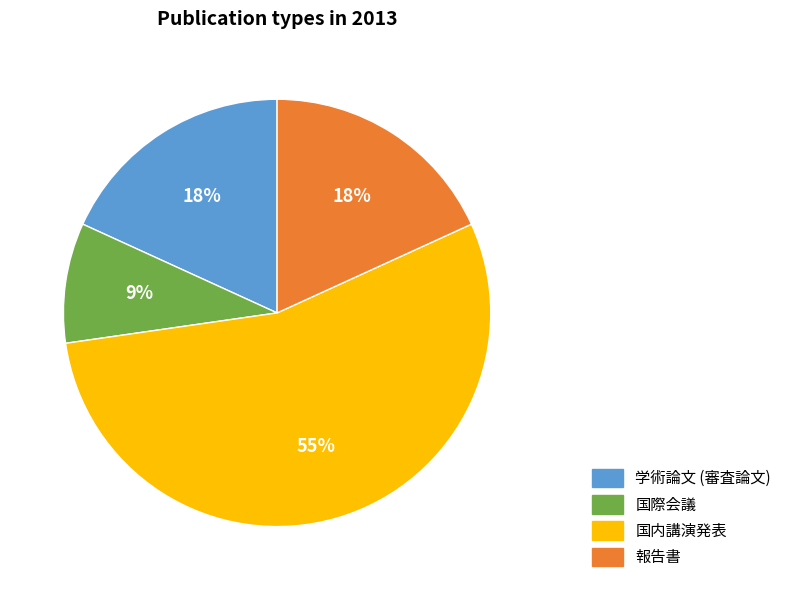

Which category has the biggest portion of the pie?

国内講演発表